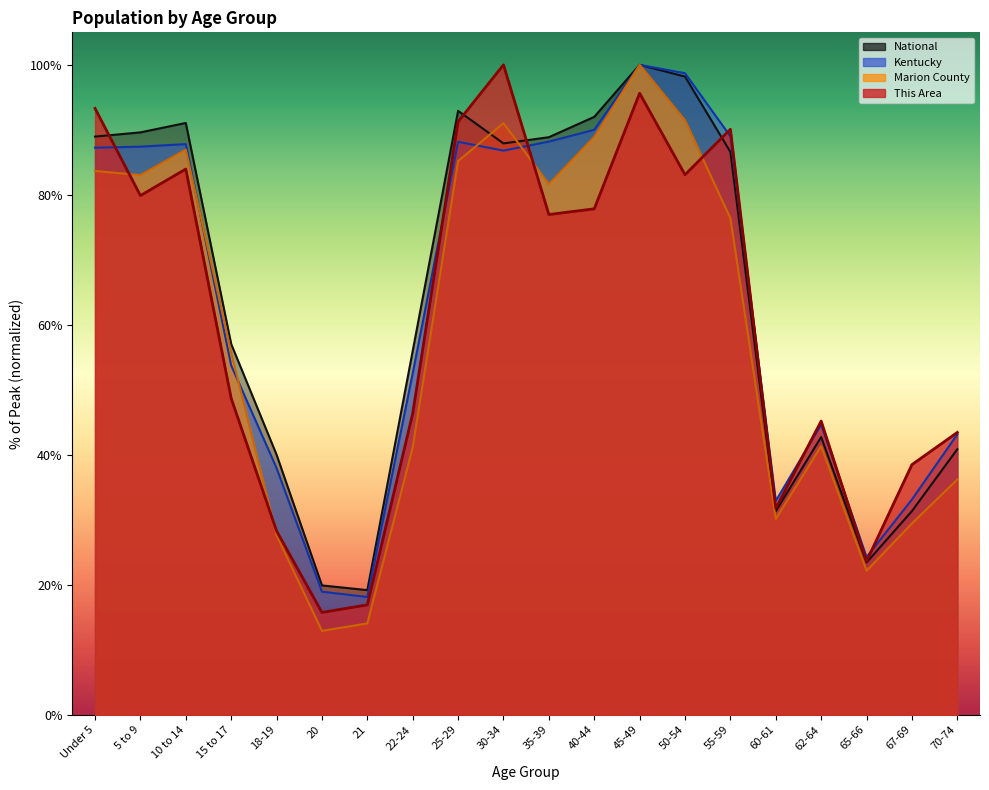

What is the sum of the National values at 35-39 and 5 to 9?

178.5